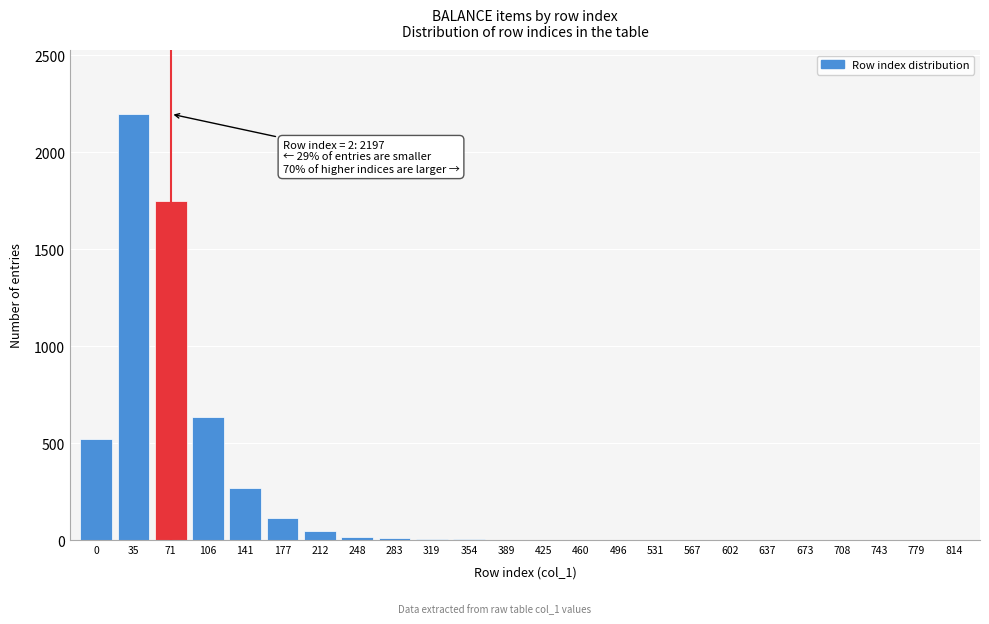

What is the maximum value shown in the chart?

2197